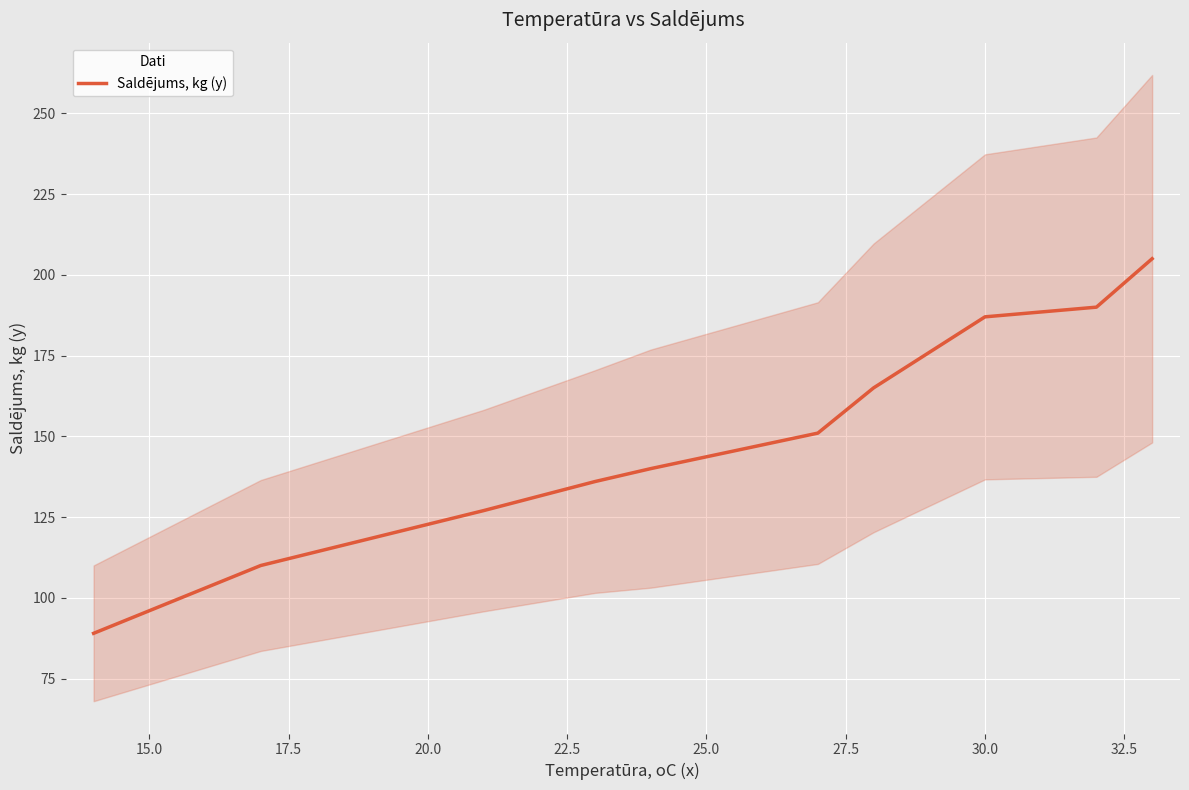

Reading left to right, list all the values displayed in this chart.

89	110	127	136	140	151	165	187	190	205